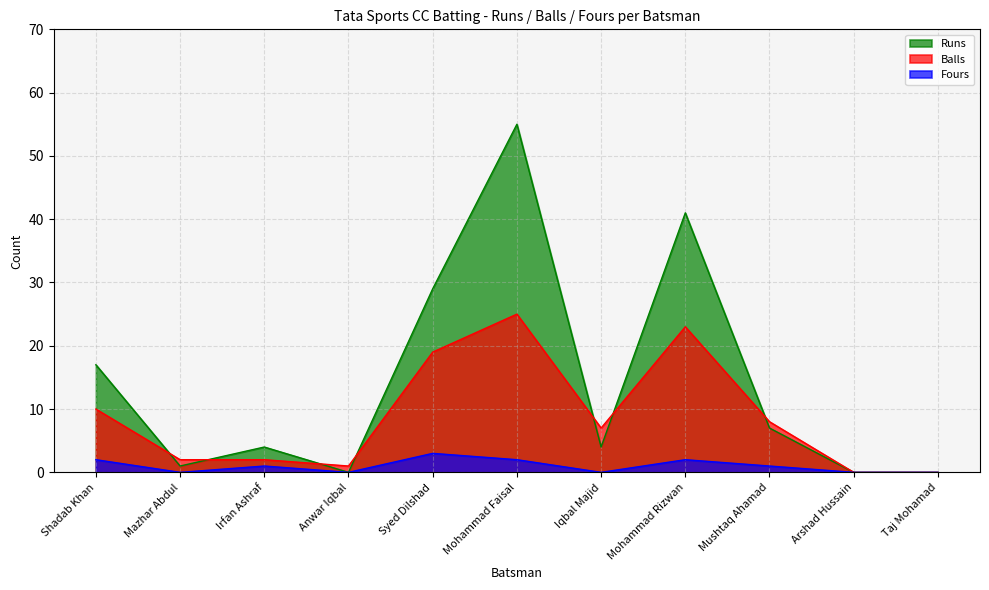

What is the value of the Fours point at the 6th from the left?

2